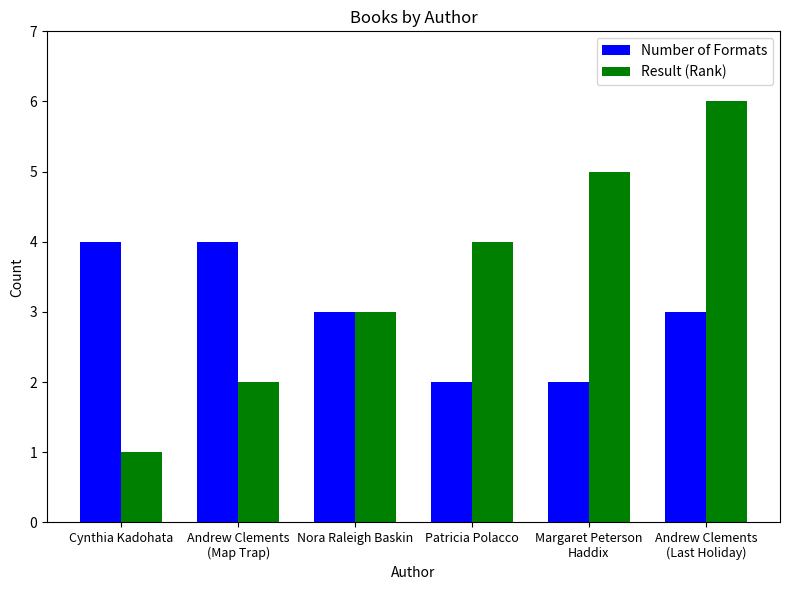

The Number of Formats series shows 2 at Patricia Polacco. True or false?

True